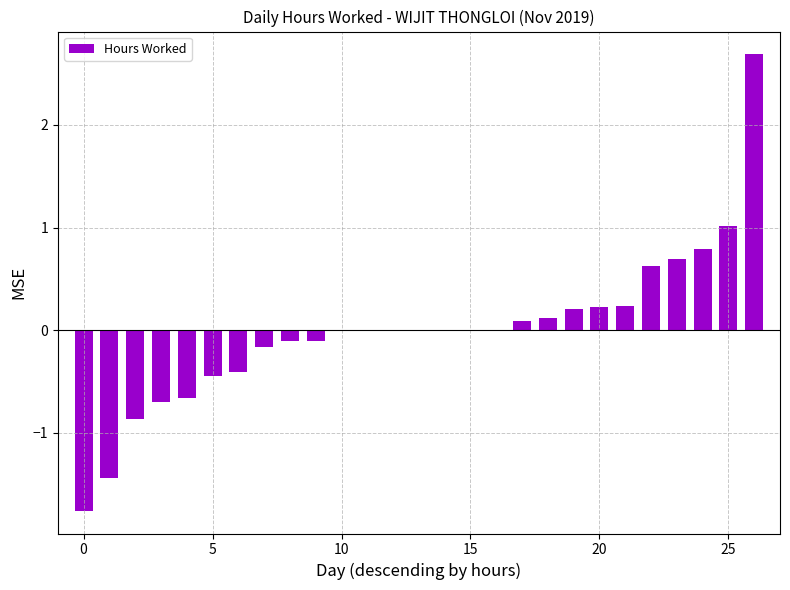

What is the greatest value displayed?

2.7